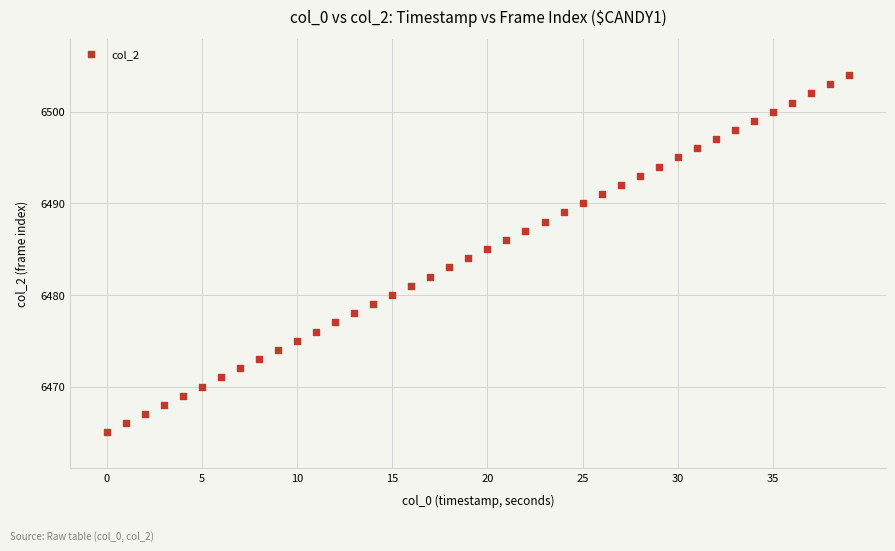

What is the range of Y values (max minus min)?

39